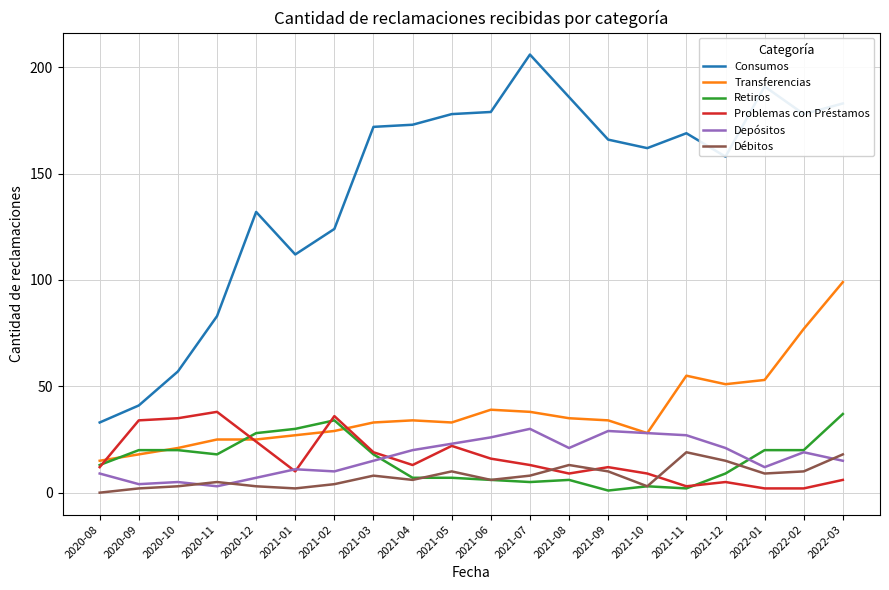

What is the highest value of the Depósitos series?

30